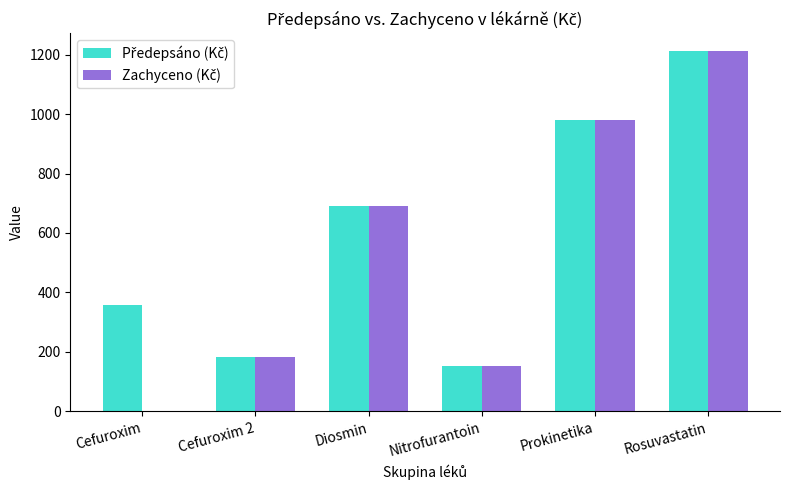

How many data points does each series have?

6